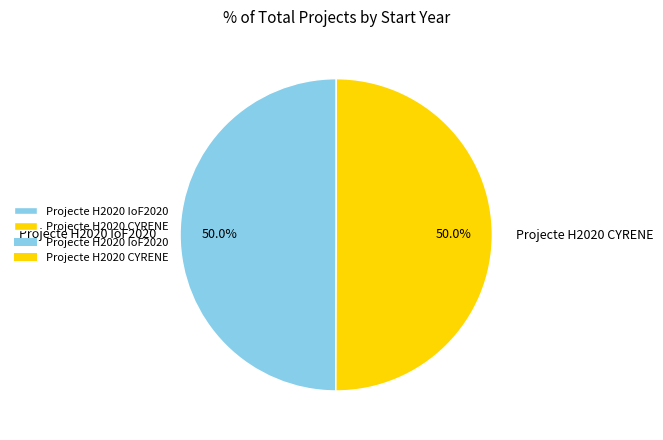

To the nearest percent, what portion does Projecte H2020 CYRENE represent?

50%